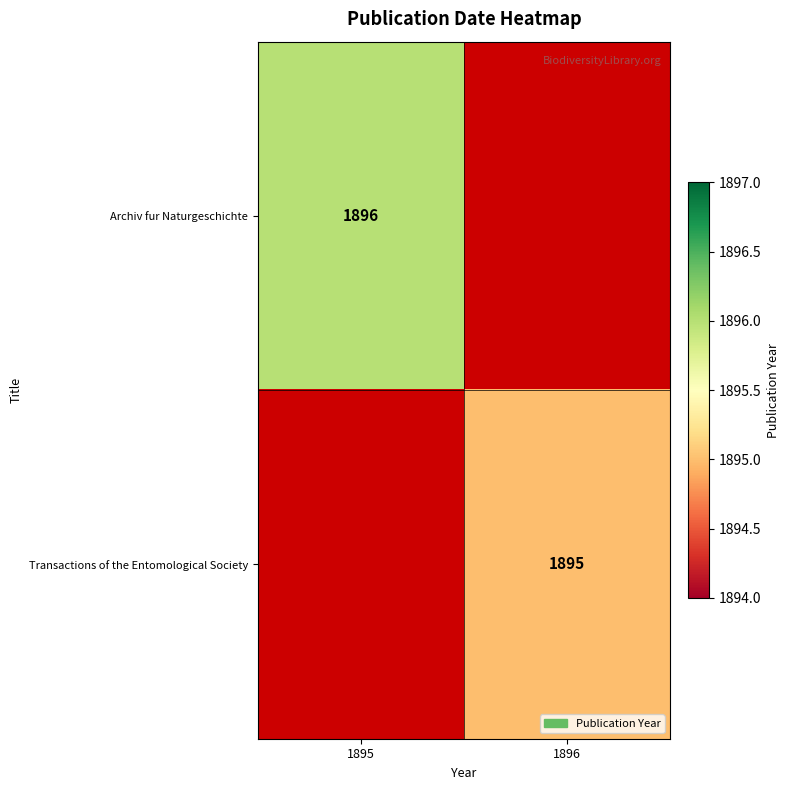

Is it true that Archiv fur Naturgeschichte equals 1896 at 1895?

True